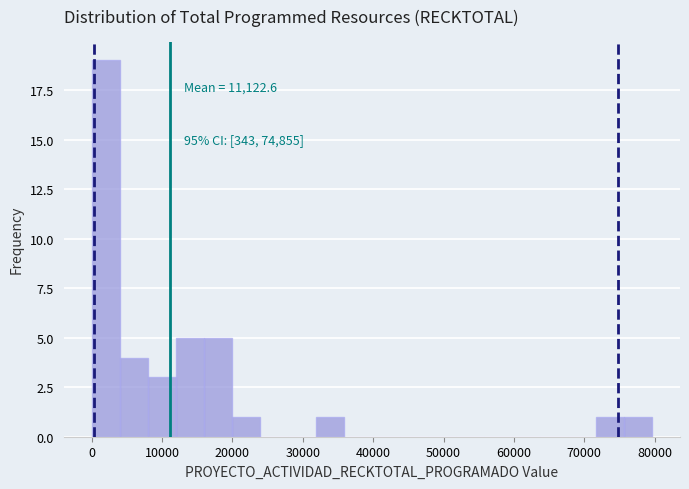

Around what value on the x-axis is the tallest bar? Give the approximate position of its centre, as read against the axis.

2000